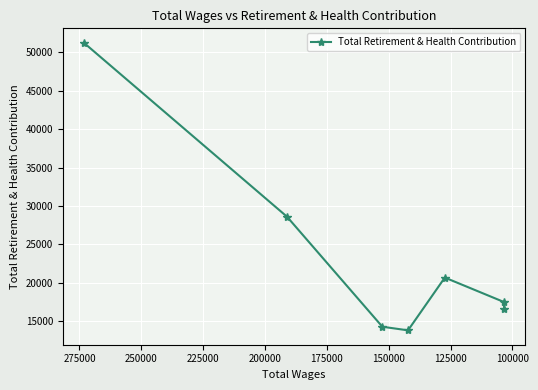

What is the change in value from 150000 to 175000?

+6873